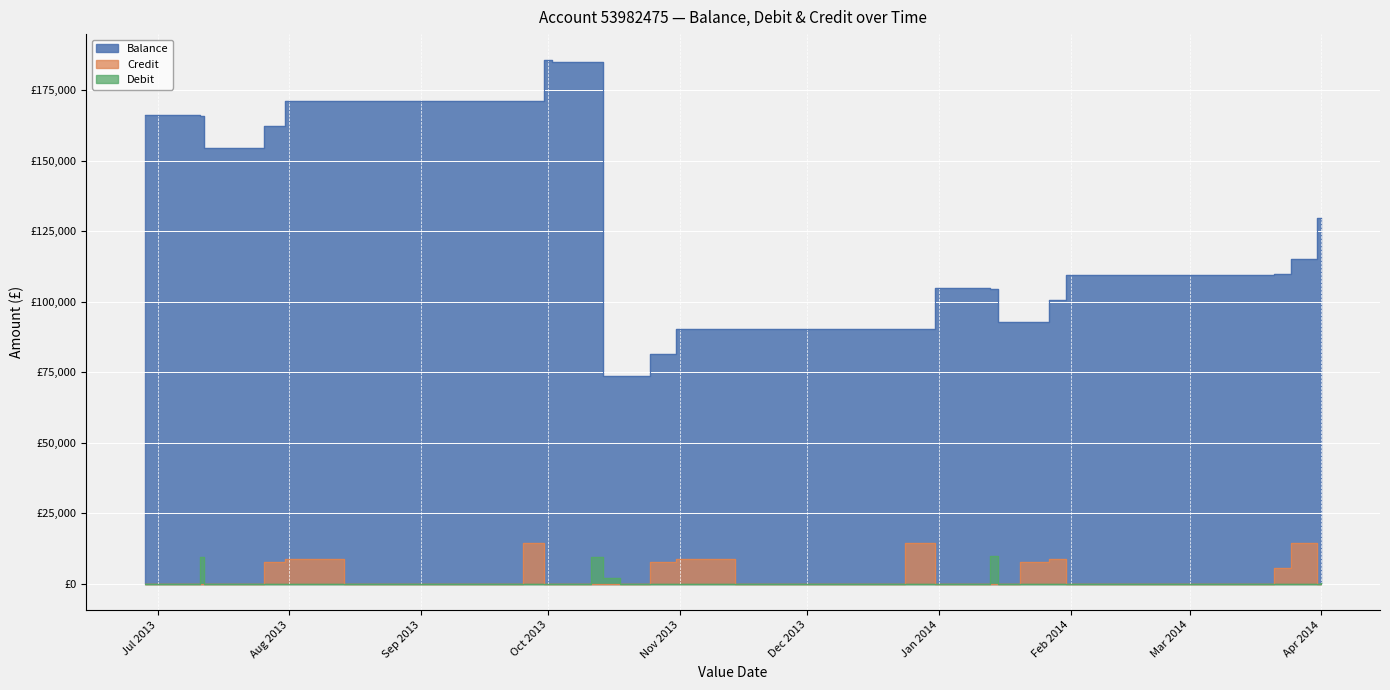

List the labels in order of Credit value, largest first.

2013-09-25, 2013-12-24, 2014-03-25, 2013-07-31, 2013-10-31, 2014-01-27, 2013-07-26, 2013-10-25, 2014-01-20, 2014-03-21, 2013-08-30, 2013-09-30, 2013-08-14, 2013-06-28, 2014-03-31, 2014-01-31, 2014-02-28, 2013-12-31, 2013-11-29, 2013-11-14, 2013-07-01, 2013-07-11, 2013-07-12, 2013-07-19, 2013-10-01, 2013-10-02, 2013-10-11, 2013-10-14, 2013-10-18, 2013-12-05, 2014-01-02, 2014-01-13, 2014-01-15, 2014-02-14, 2014-04-01